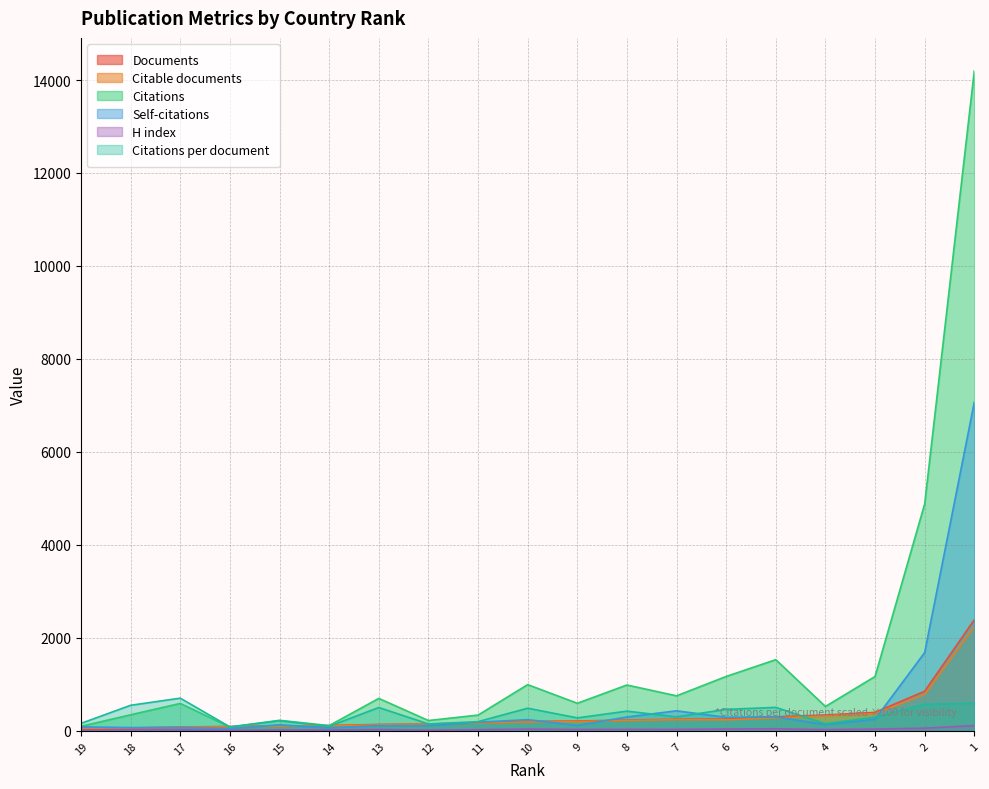

Which series has the widest spread of values?

Citations